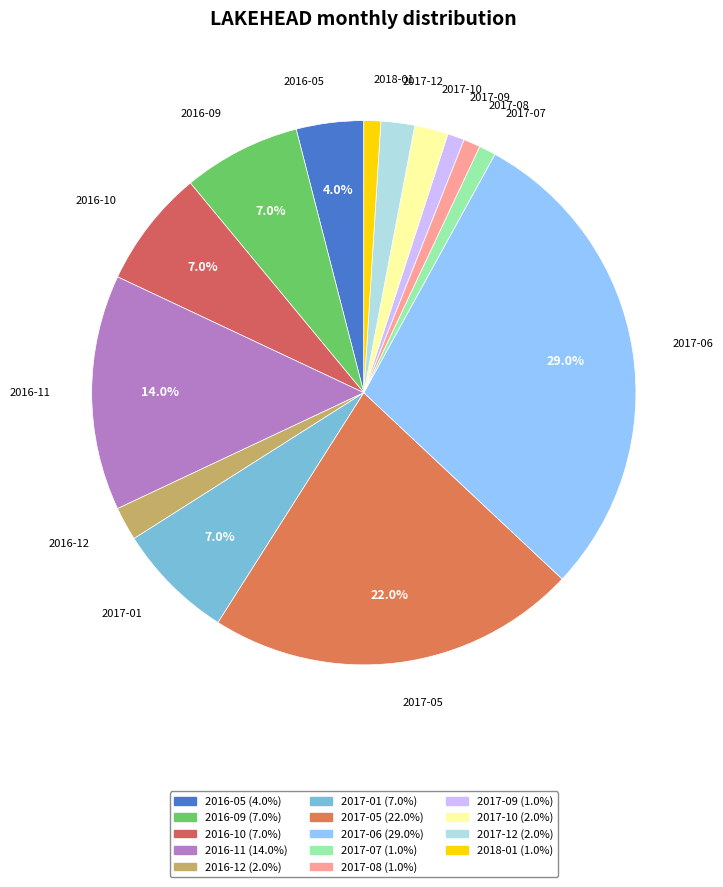

What percentage is the 2016-10 slice, to the nearest percent?

7%